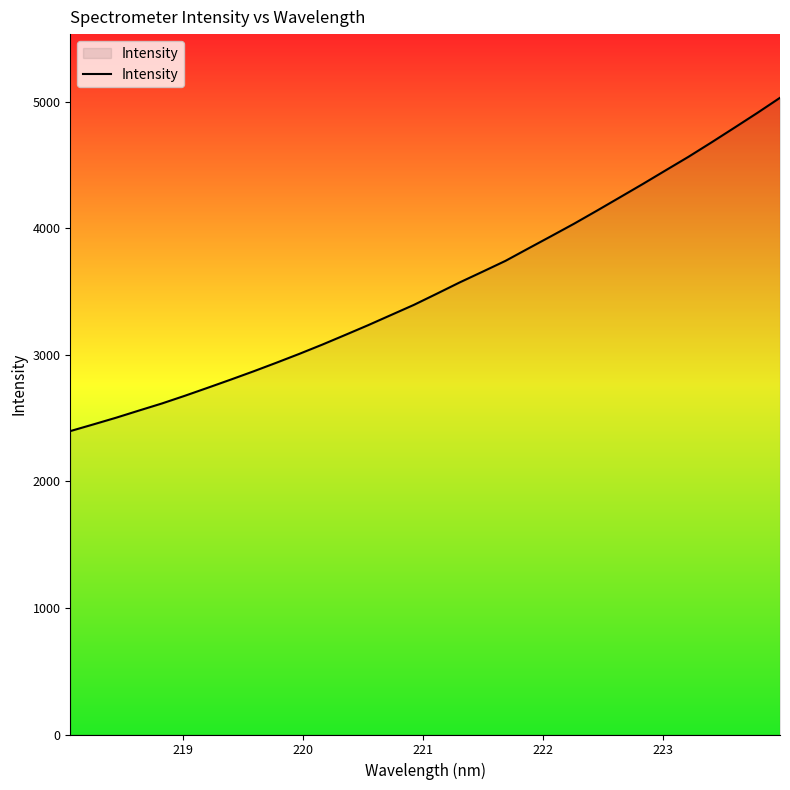

Reading left to right, extract all data points from this chart.

2398.4	2450.8	2504.2	2560.9	2616.8	2677.6	2740.9	2805.2	2871.0	2939.2	3009.2	3082.1	3158.4	3235.6	3315.9	3396.2	3484.4	3573.7	3658.4	3744.1	3842.2	3939.7	4038.1	4141.2	4246.2	4351.5	4459.5	4566.9	4680.0	4795.7	4912.5	5033.1